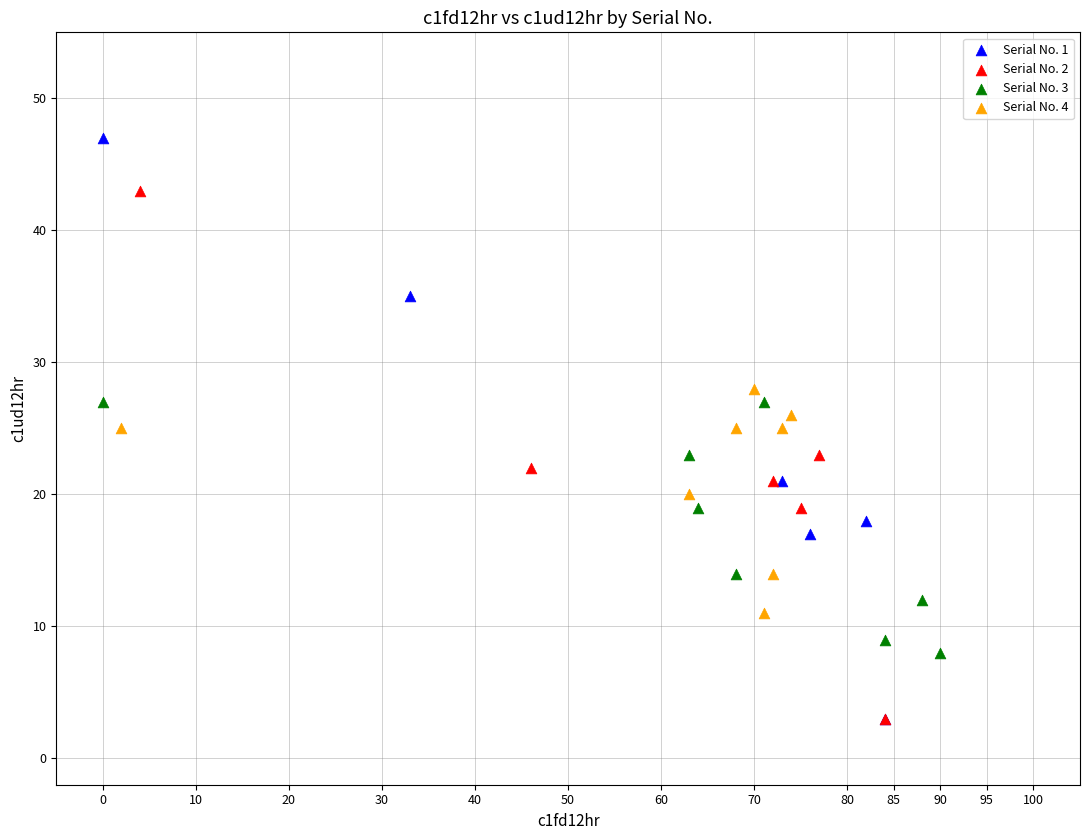

Which series has the widest spread of Y values?

Serial No. 1